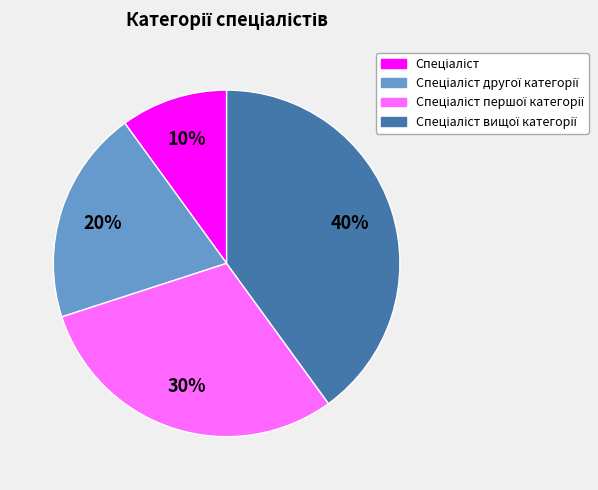

Is there any slice that represents more than half of the pie?

No